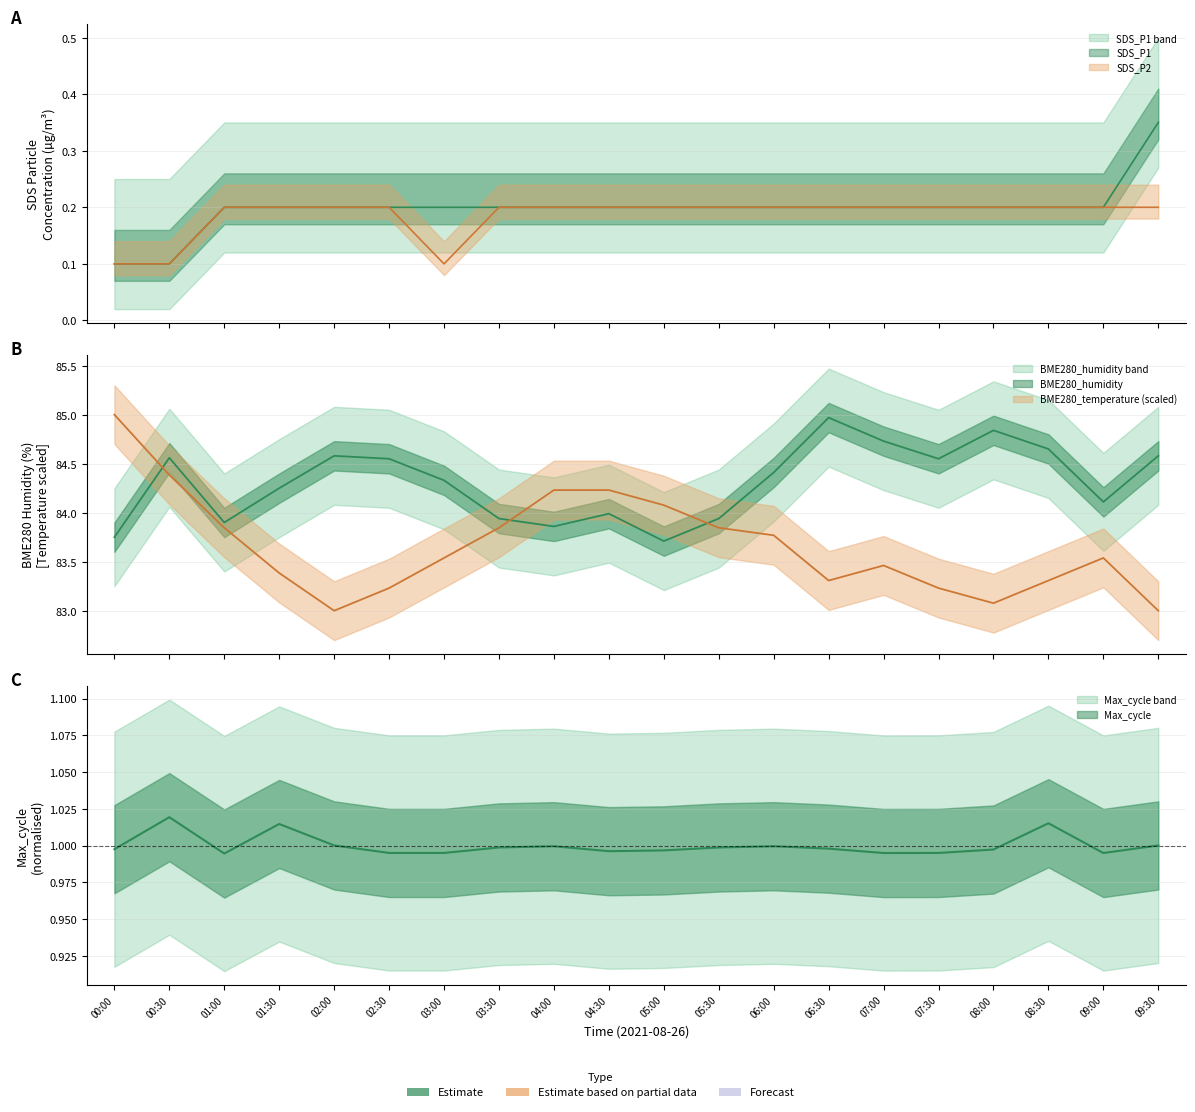

Rank the series by their maximum value, from highest to lowest.

BME280_temperature, BME280_humidity, Max_cycle, SDS_P1, SDS_P2